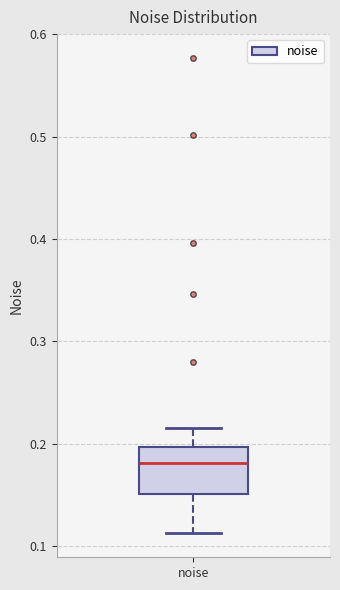

Read this box plot against the y-axis: the position of the median line, the range covered by the box, and the ends of both whiskers. The values are not printed on the chart, so give them approximately, as read against the axis.

median 0.18, box 0.15 to 0.20, whiskers 0.11 to 0.22